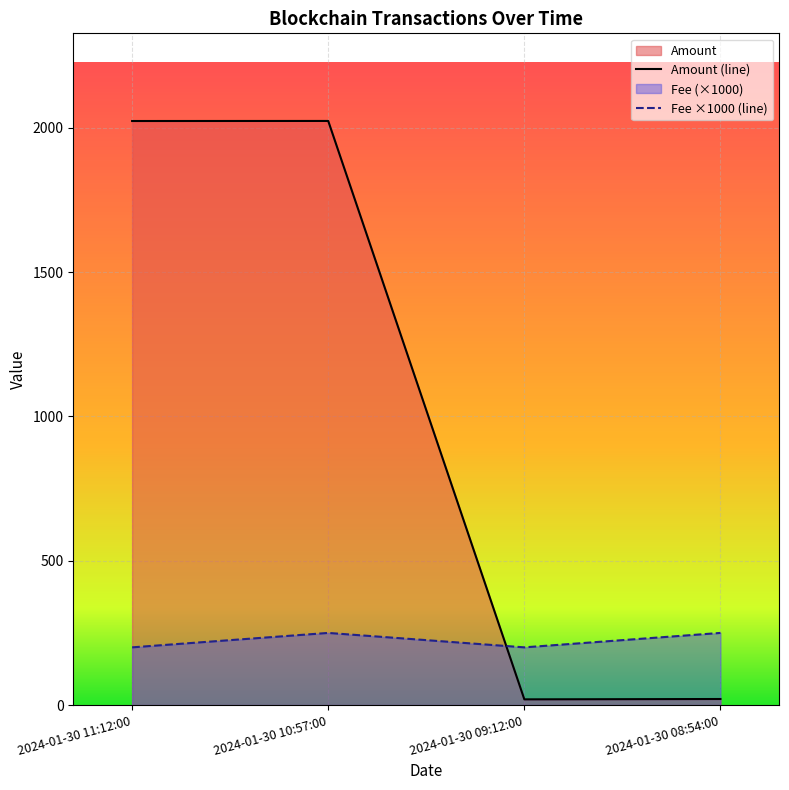

Reading right to left, transcribe all the data shown in this chart.

Amount: 21.0	19.8	2023.9	2023.7
Fee: 250.0	200.0	250.0	200.0